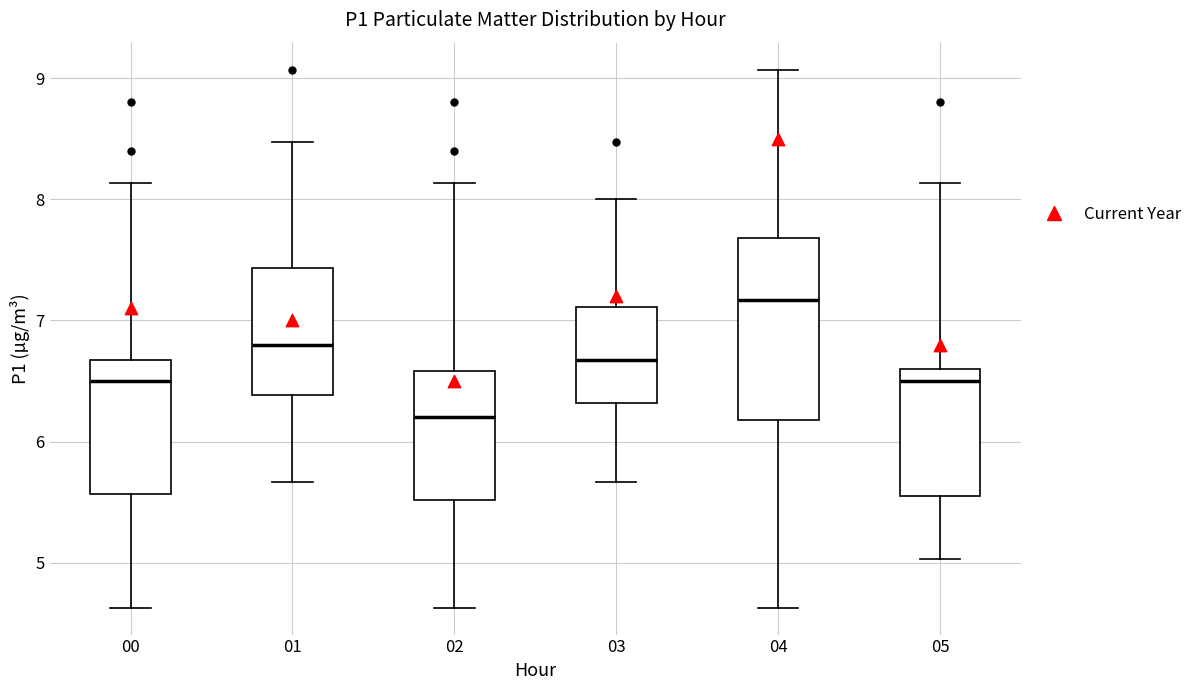

Which box has the highest median line?

04